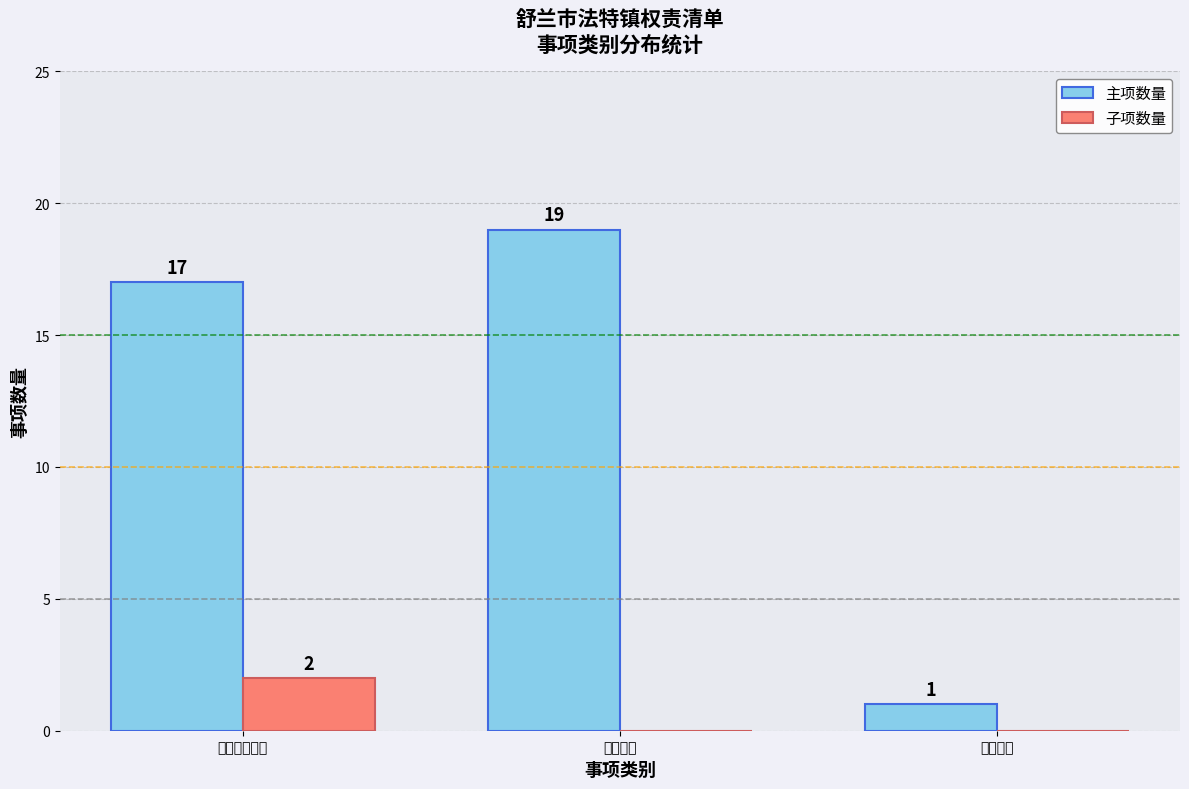

At which label does 主项数量 reach its peak?

行政处罚